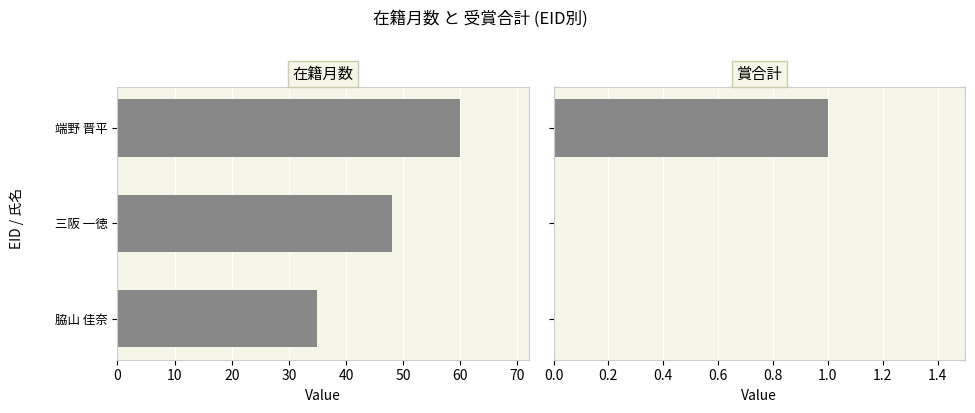

How many categories are shown in the chart?

3